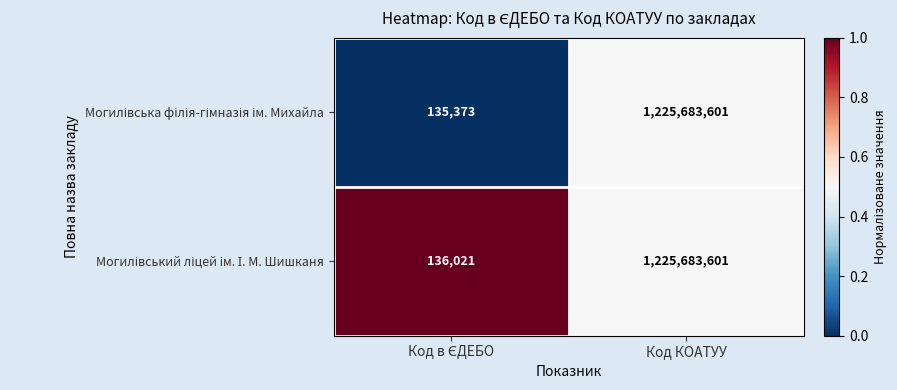

At which category is the sum across all series the highest?

Код КОАТУУ